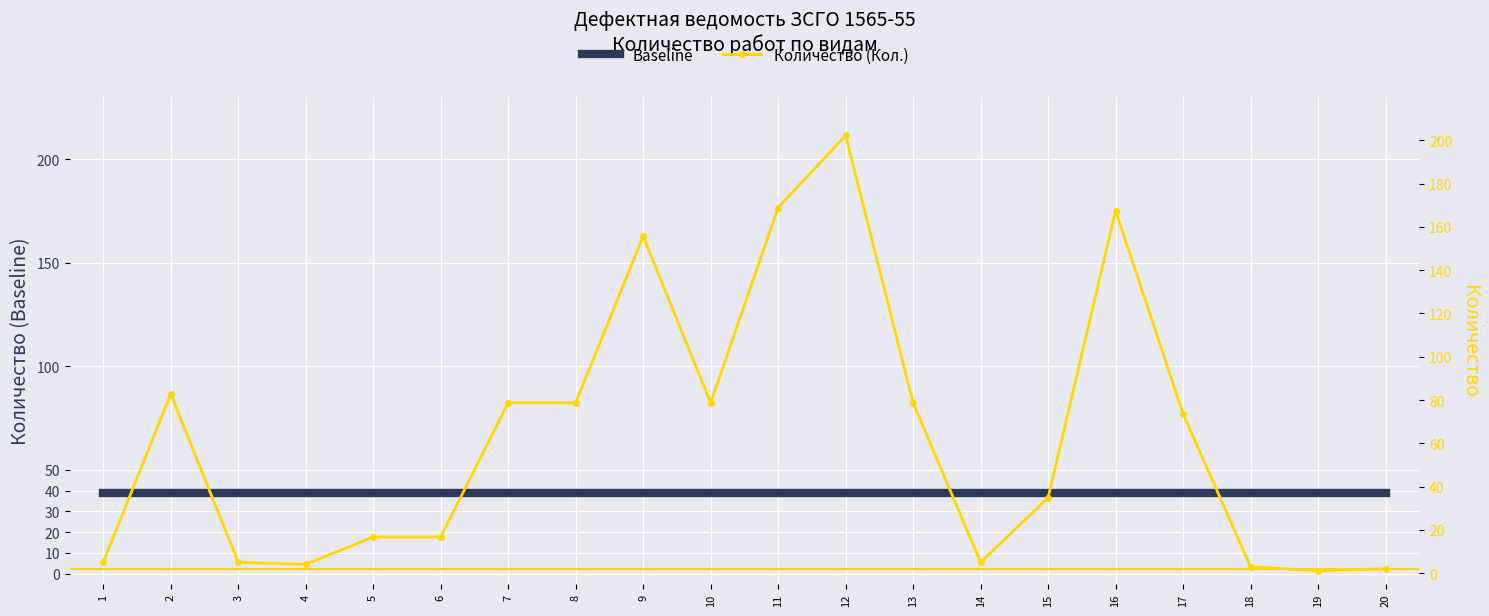

True or false: Количество (Кол.) and Baseline intersect in this chart.

True